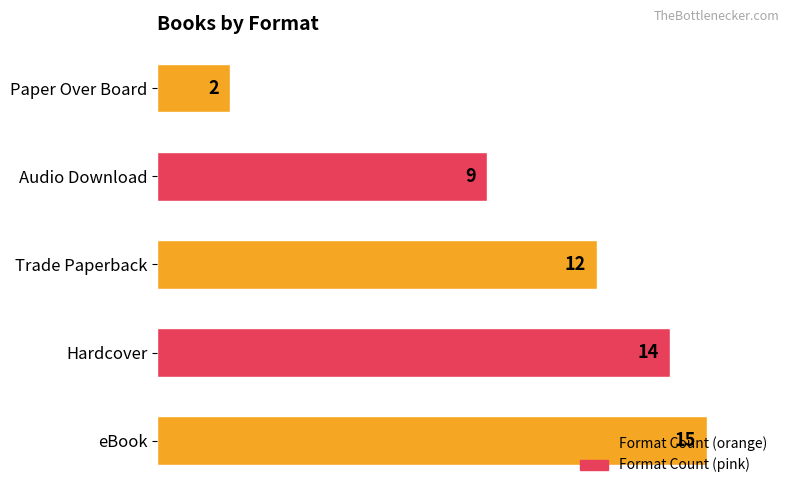

List the labels in order of value, smallest first.

Paper Over Board, Audio Download, Trade Paperback, Hardcover, eBook